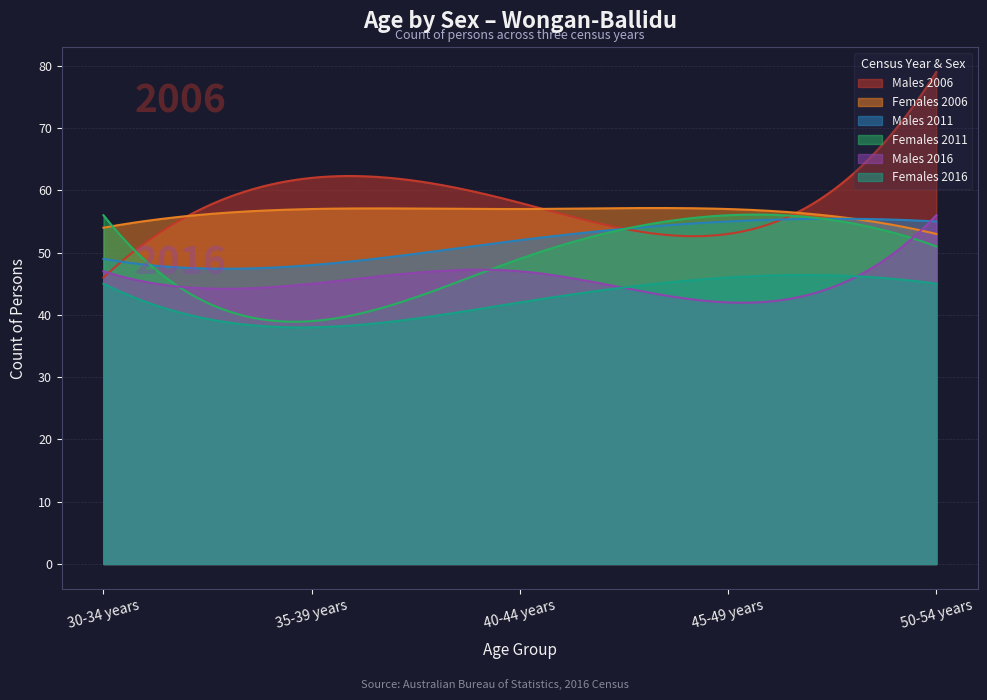

What is the difference between the maximum and minimum values in the Females 2006 series?

4.2